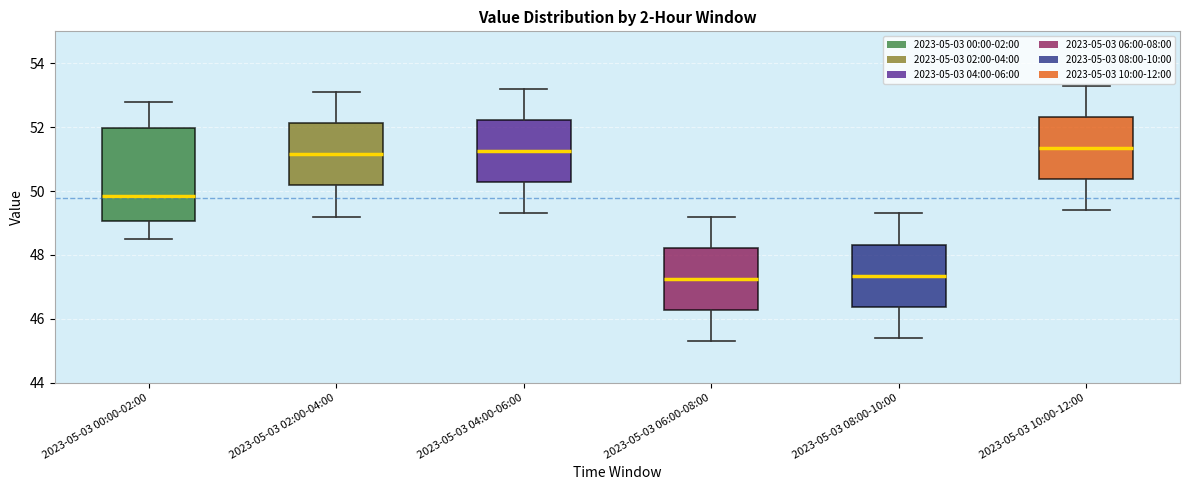

Comparing the boxes themselves (not the whiskers), which one is the tallest?

2023-05-03 00:00-02:00